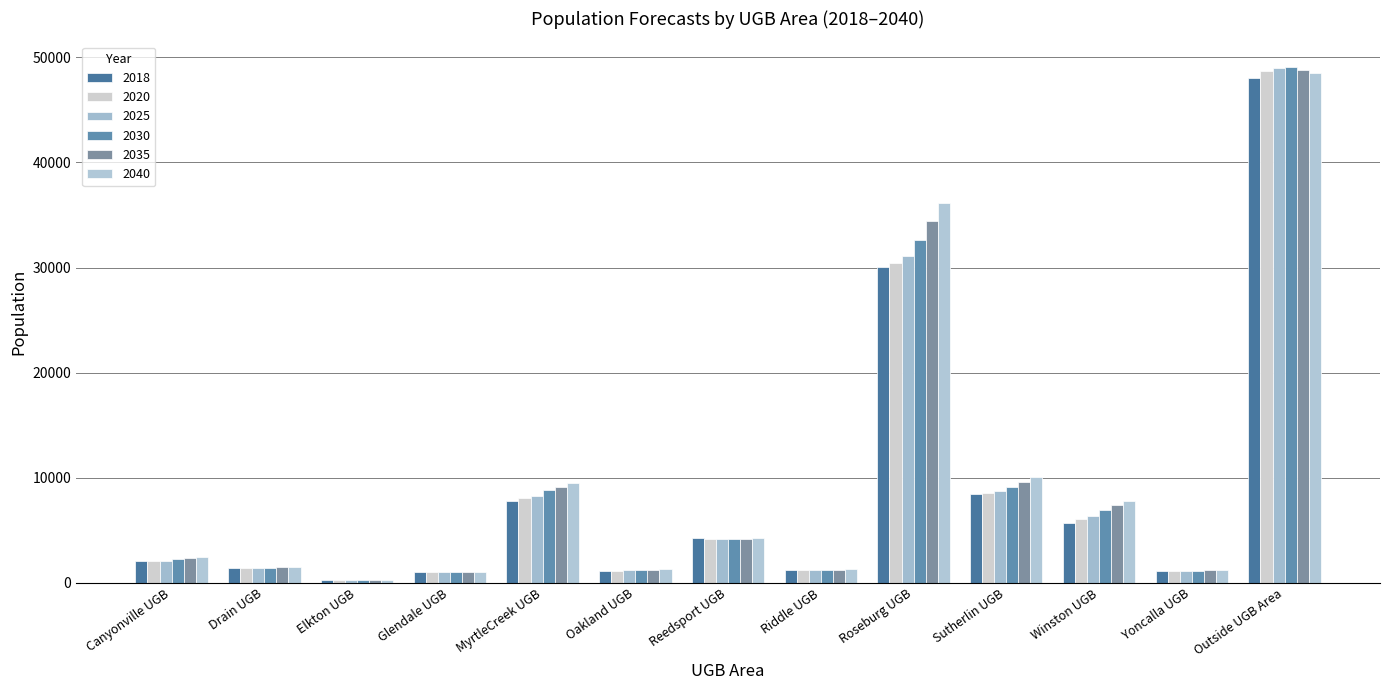

What is the approximate value of 2018 at Reedsport UGB?

4207.1